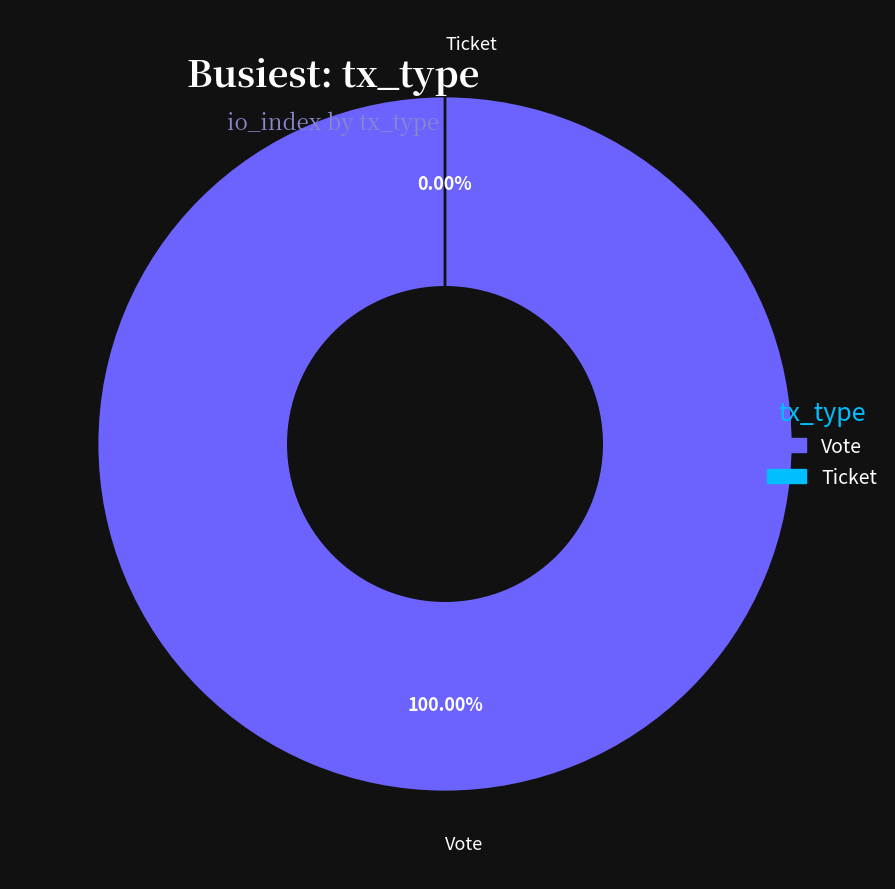

To the nearest percent, what is the average slice percentage?

50%